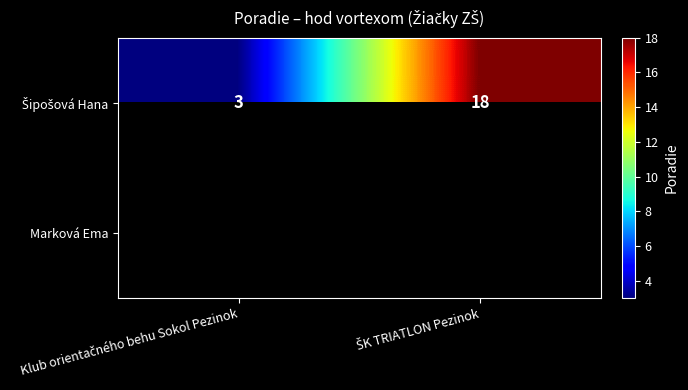

Is the value of Šipošová Hana at ŠK TRIATLON Pezinok greater than the value of Marková Ema at ŠK TRIATLON Pezinok?

No